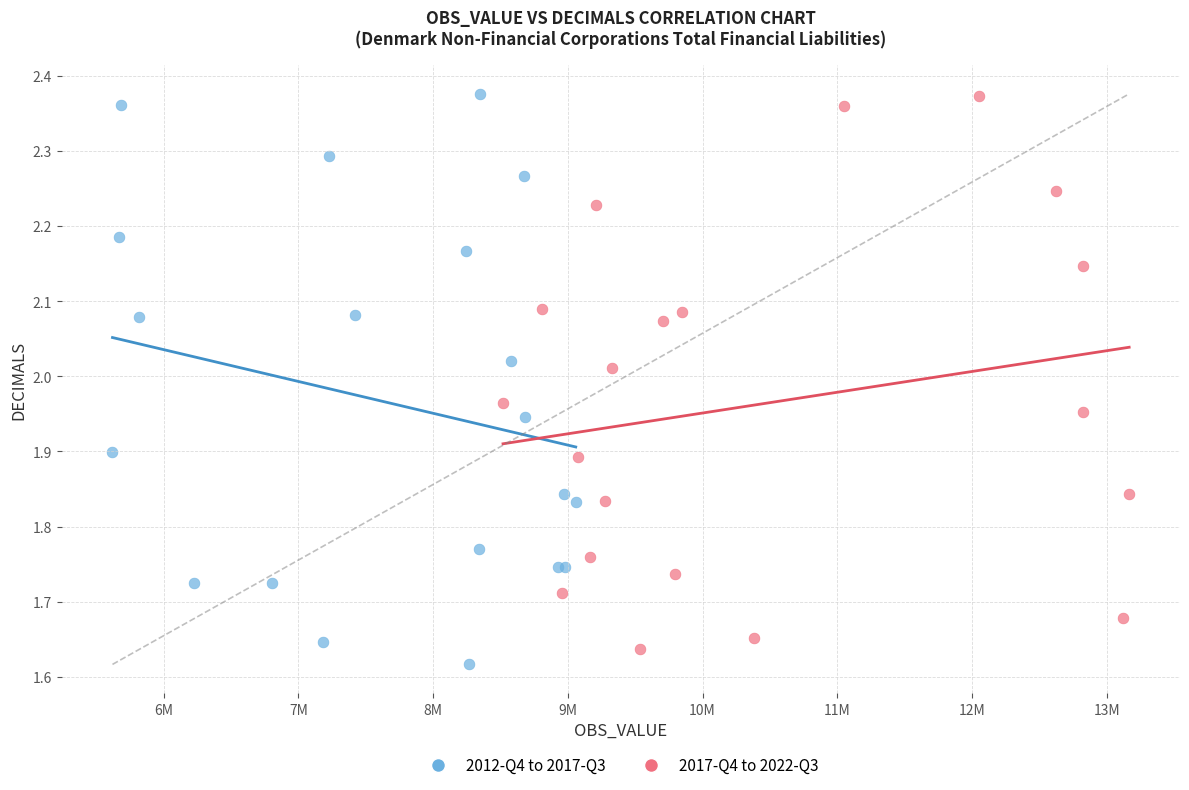

What are all the series names shown in the legend?

2012-Q4 to 2017-Q3, 2017-Q4 to 2022-Q3